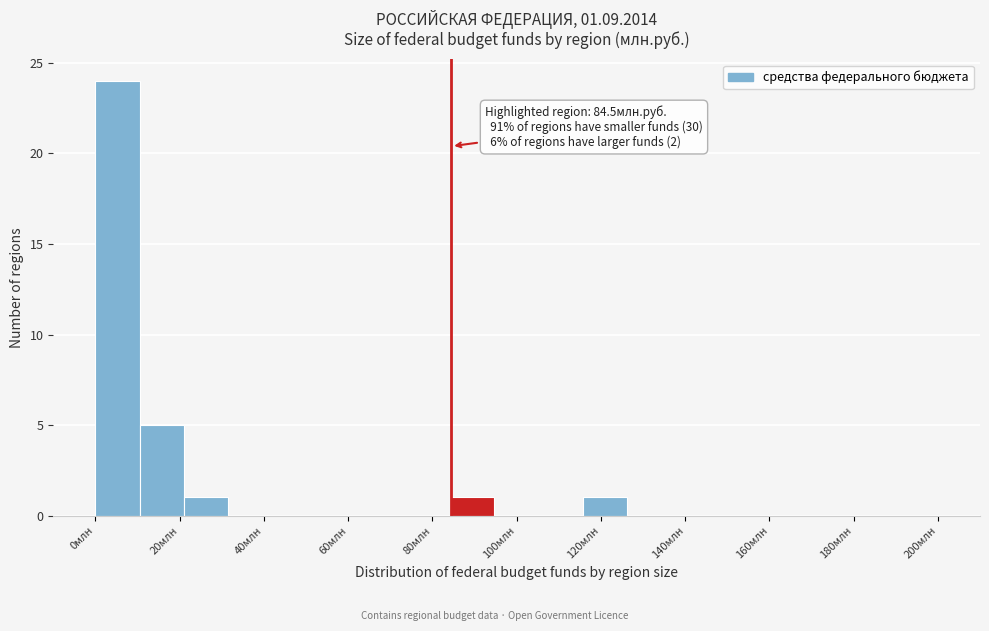

Which range on the x-axis has the tallest bar?

0 to 10